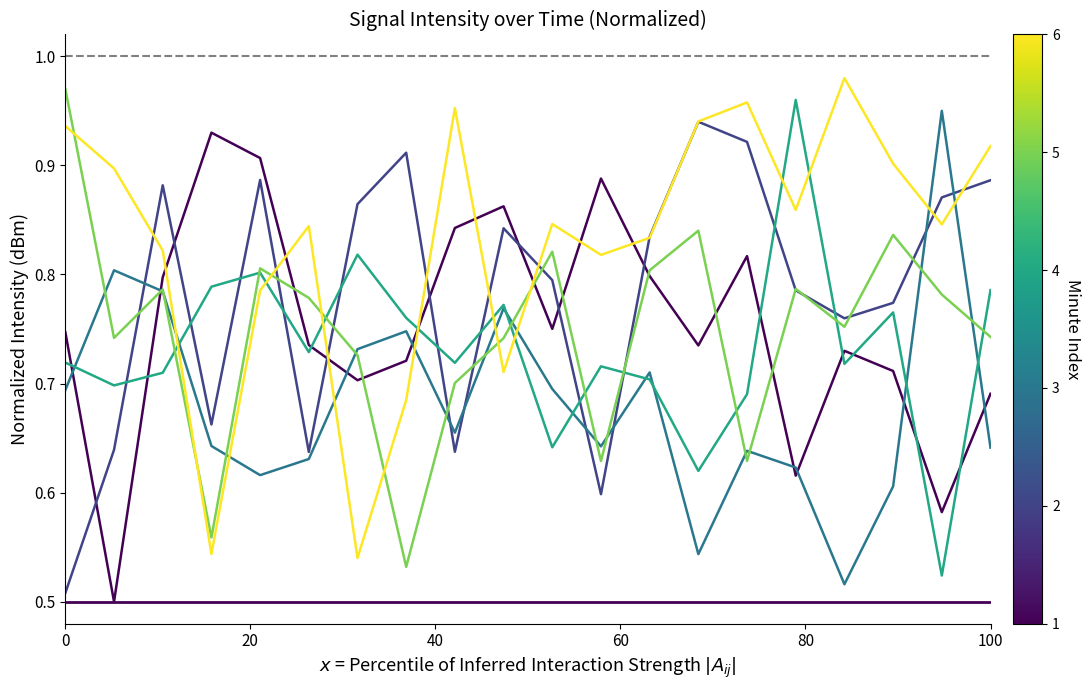

Is this an area chart (filled region under the line)?

No